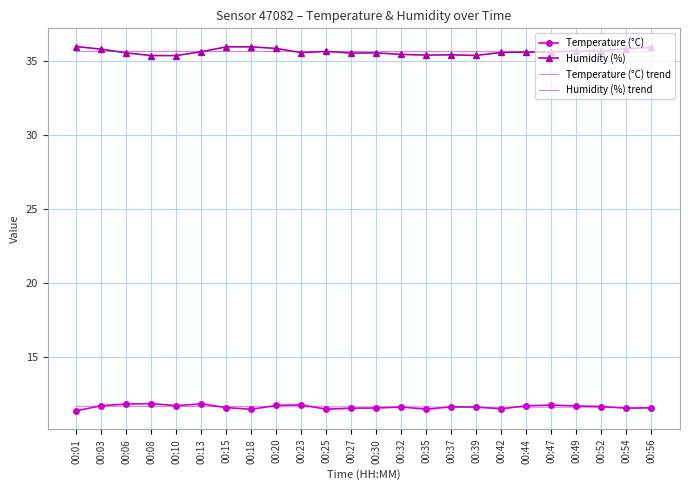

What is the smallest value displayed?

11.3